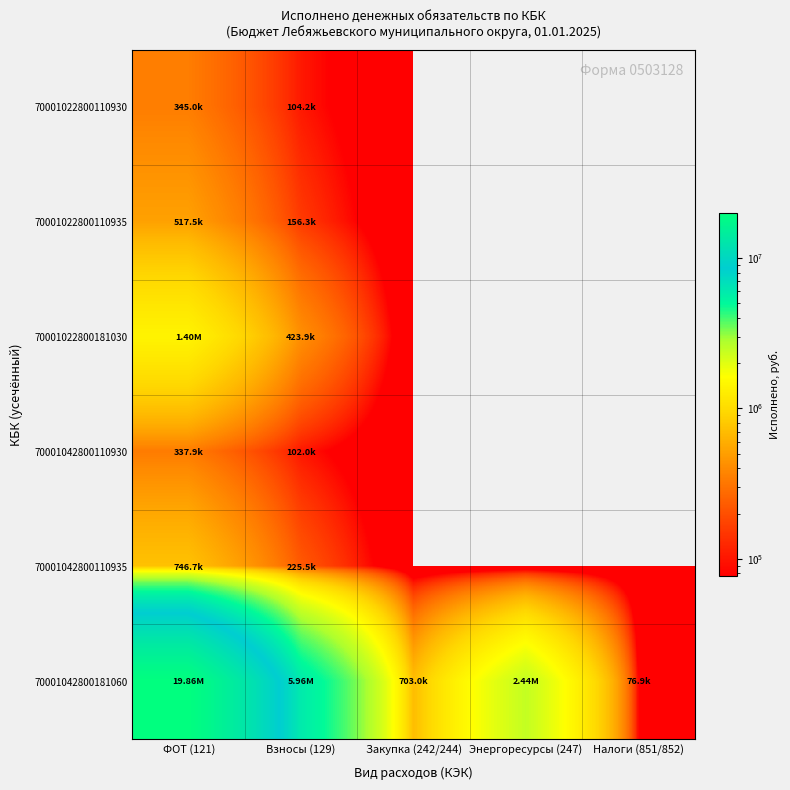

How many series are shown in this chart?

6